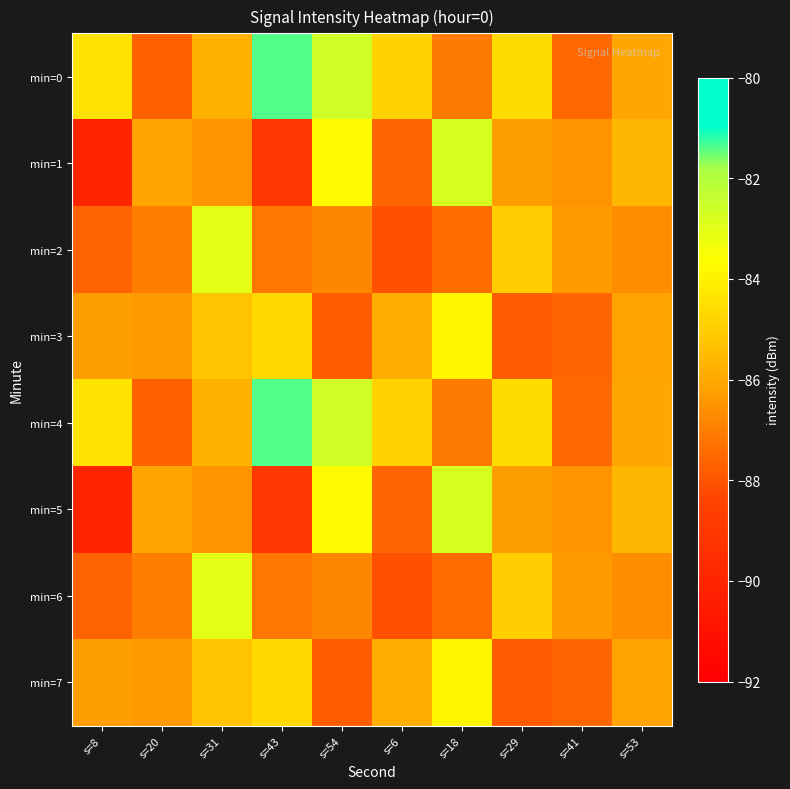

Reading left to right, list all the values displayed in this chart.

min=0: s=8=-84.4	s=20=-87.7	s=31=-85.8	s=43=-81.4	s=54=-82.6	s=6=-84.8	s=18=-87.1	s=29=-84.6	s=41=-87.6	s=53=-86.1
min=1: s=8=-90.0	s=20=-86.1	s=31=-86.5	s=43=-89.0	s=54=-83.7	s=6=-87.6	s=18=-82.8	s=29=-86.3	s=41=-86.5	s=53=-85.7
min=2: s=8=-87.7	s=20=-87.0	s=31=-83.1	s=43=-87.2	s=54=-86.8	s=6=-88.1	s=18=-87.5	s=29=-85.0	s=41=-86.4	s=53=-86.7
min=3: s=8=-86.2	s=20=-86.4	s=31=-85.3	s=43=-84.7	s=54=-87.8	s=6=-85.9	s=18=-83.8	s=29=-87.9	s=41=-87.6	s=53=-86.1
min=4: s=8=-84.4	s=20=-87.7	s=31=-85.8	s=43=-81.4	s=54=-82.6	s=6=-84.8	s=18=-87.1	s=29=-84.6	s=41=-87.6	s=53=-86.1
min=5: s=8=-90.0	s=20=-86.1	s=31=-86.5	s=43=-89.0	s=54=-83.7	s=6=-87.6	s=18=-82.8	s=29=-86.3	s=41=-86.5	s=53=-85.7
min=6: s=8=-87.7	s=20=-87.0	s=31=-83.1	s=43=-87.2	s=54=-86.8	s=6=-88.1	s=18=-87.5	s=29=-85.0	s=41=-86.4	s=53=-86.7
min=7: s=8=-86.2	s=20=-86.4	s=31=-85.3	s=43=-84.7	s=54=-87.8	s=6=-85.9	s=18=-83.8	s=29=-87.9	s=41=-87.6	s=53=-86.1